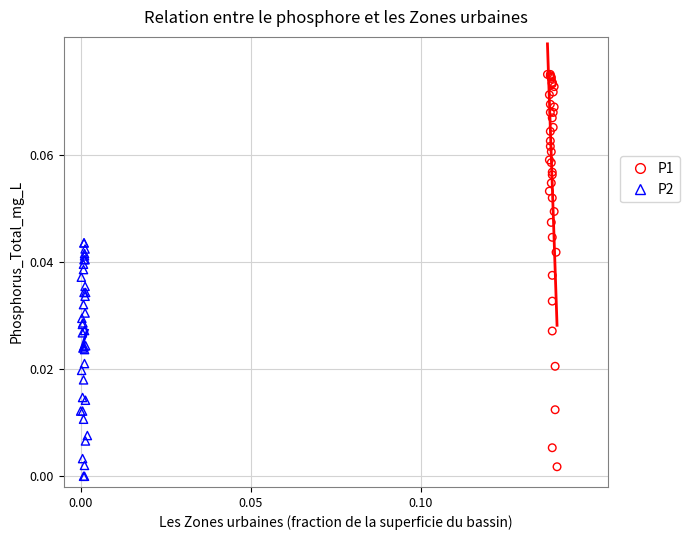

Which series contains the lowest Y value?

P2